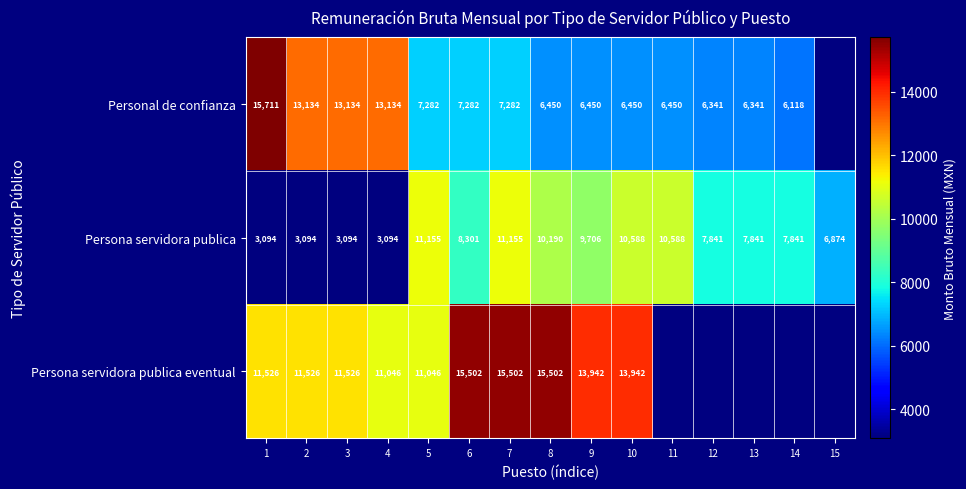

The Persona servidora publica eventual series shows 6369.5 at 9. True or false?

False